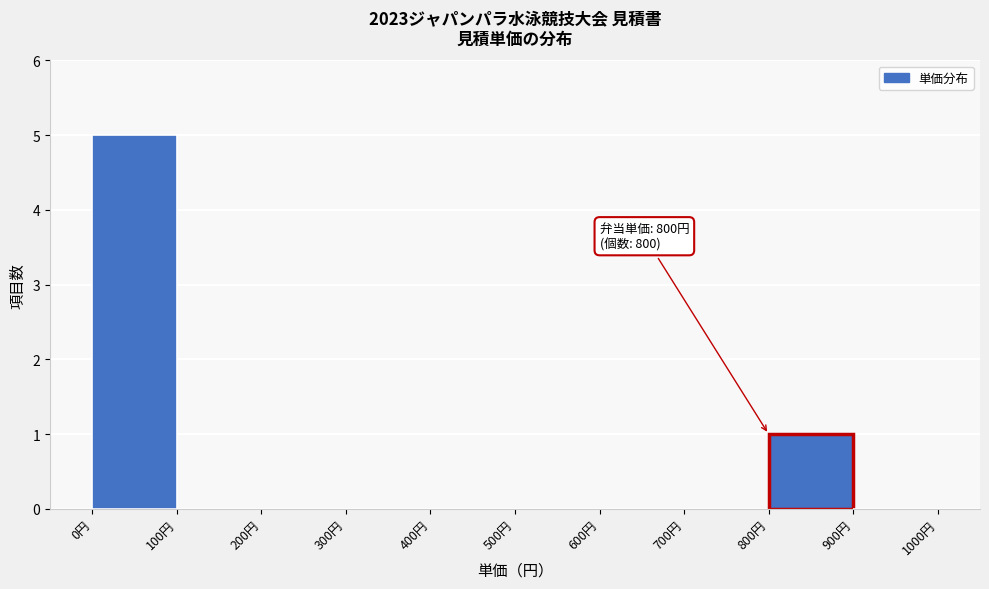

Over which range of the x-axis is the bar tallest?

0 to 100